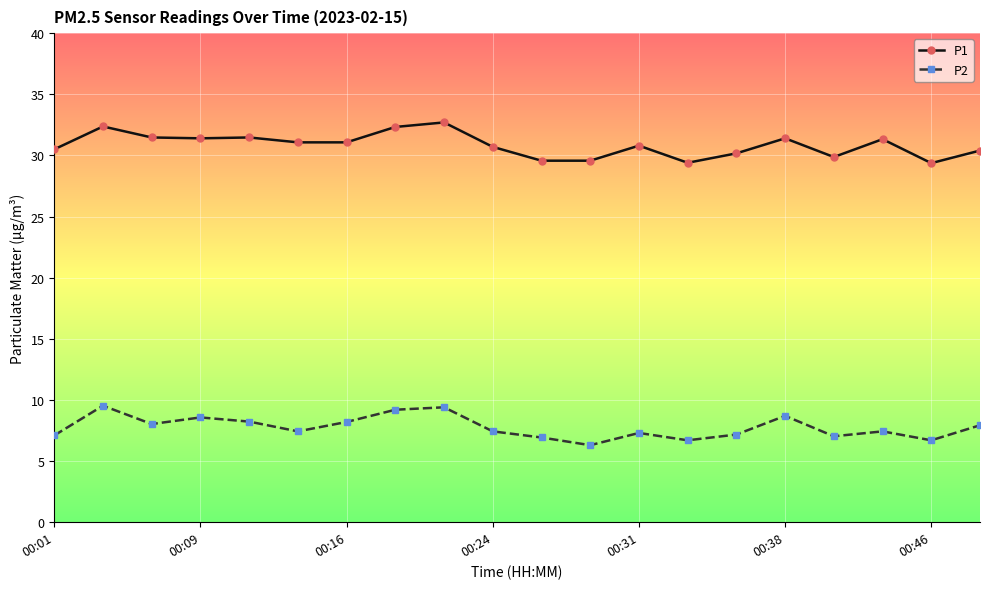

Which series has the largest total across all categories?

P1